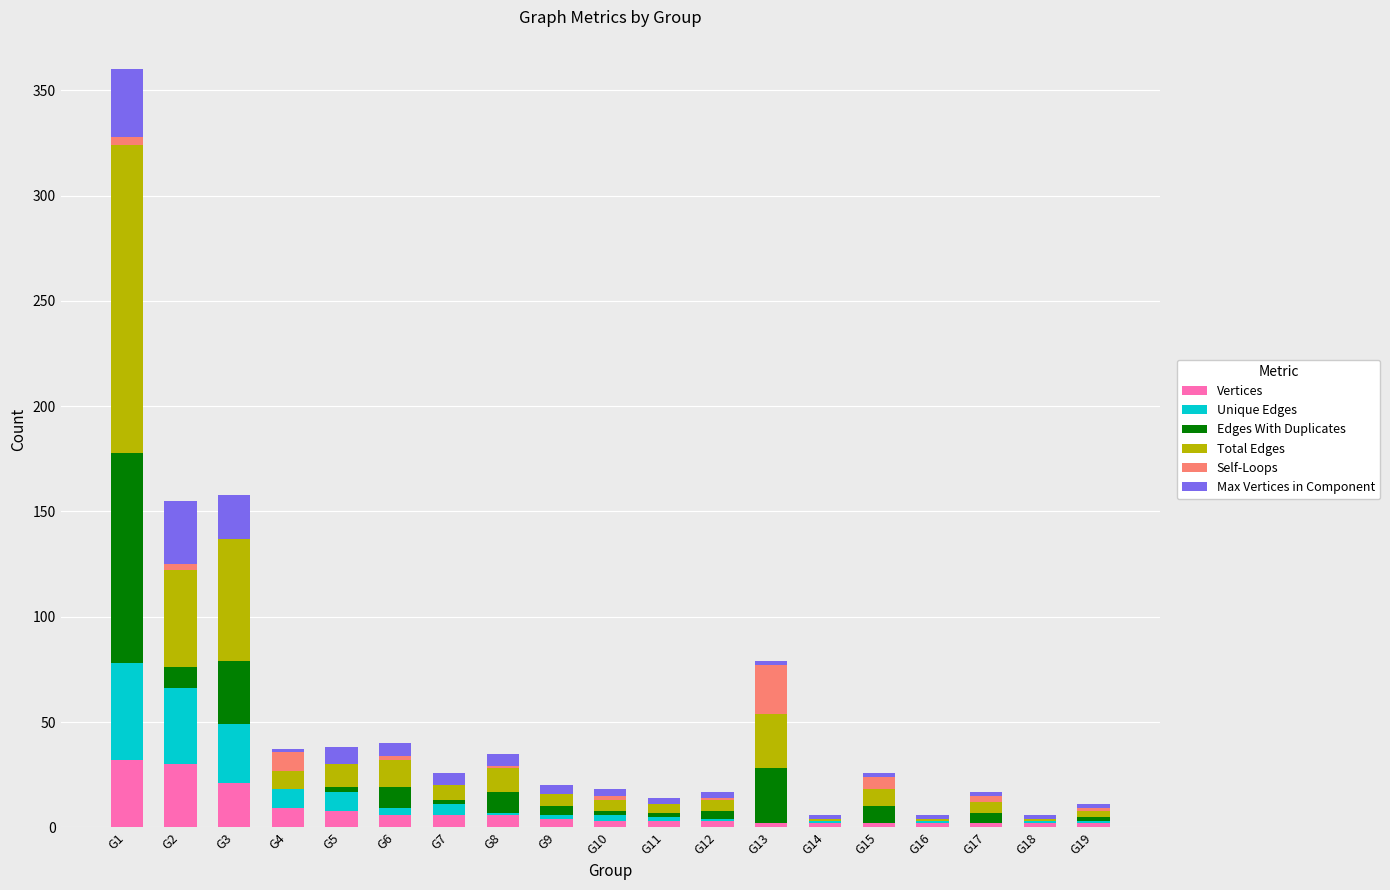

What is the highest value of the Vertices series?

32